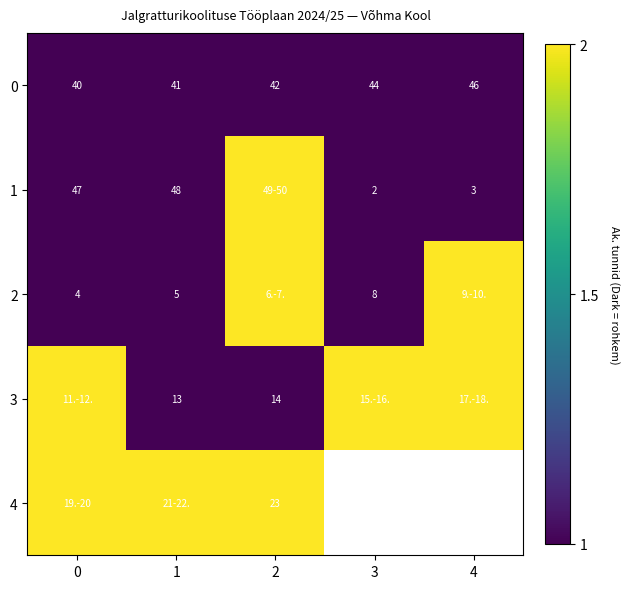

How many data points does each series have?

5